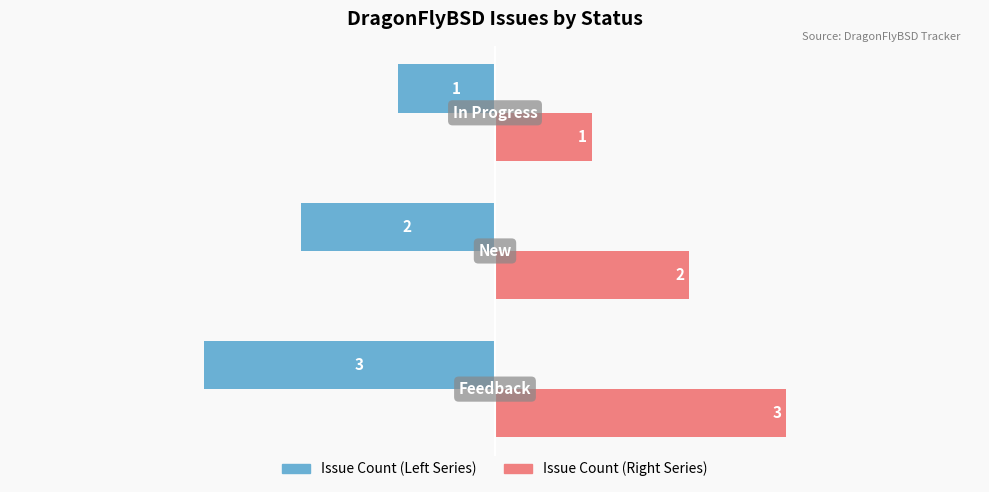

What is the maximum value shown in the chart?

3